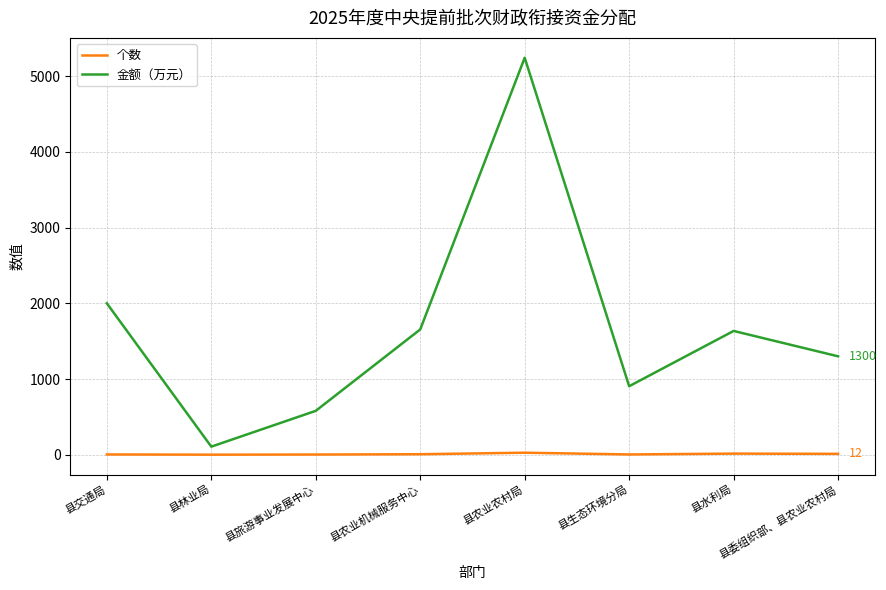

What is the greatest value displayed?

5243